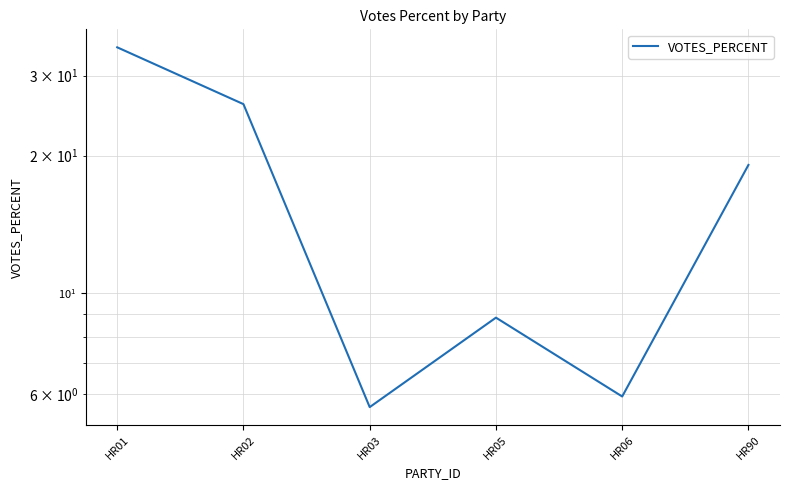

Rank the categories by value from lowest to highest.

HR03, HR06, HR05, HR90, HR02, HR01